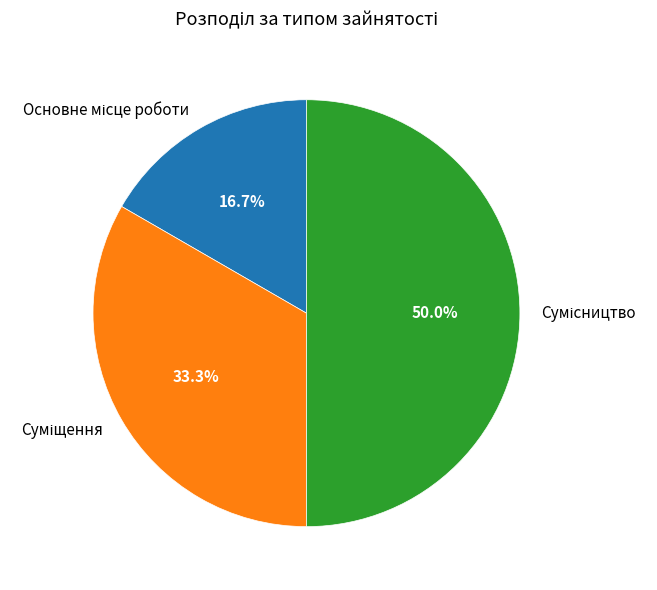

To the nearest percent, what is the average slice percentage?

33%